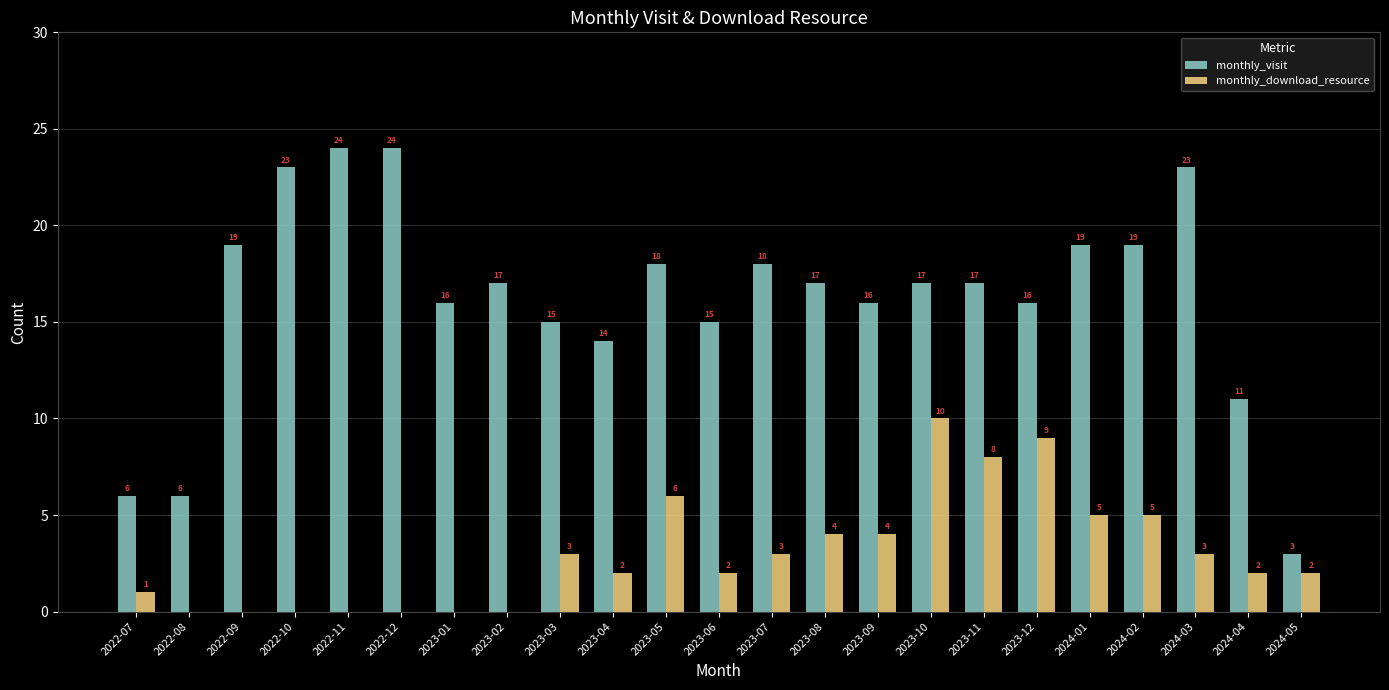

Reading left to right, extract all data points from this chart.

monthly_visit: 2022-07=6	2022-08=6	2022-09=19	2022-10=23	2022-11=24	2022-12=24	2023-01=16	2023-02=17	2023-03=15	2023-04=14	2023-05=18	2023-06=15	2023-07=18	2023-08=17	2023-09=16	2023-10=17	2023-11=17	2023-12=16	2024-01=19	2024-02=19	2024-03=23	2024-04=11	2024-05=3
monthly_download_resource: 2022-07=1	2022-08=0	2022-09=0	2022-10=0	2022-11=0	2022-12=0	2023-01=0	2023-02=0	2023-03=3	2023-04=2	2023-05=6	2023-06=2	2023-07=3	2023-08=4	2023-09=4	2023-10=10	2023-11=8	2023-12=9	2024-01=5	2024-02=5	2024-03=3	2024-04=2	2024-05=2